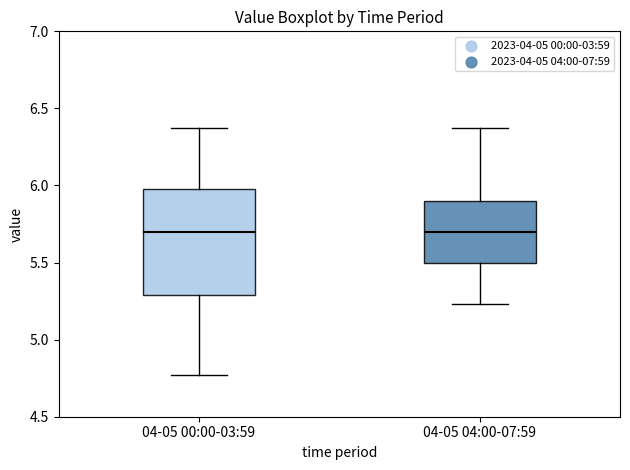

Reading left to right, read every box against the y-axis: the position of its median line, the range the box covers, and the ends of its whiskers. The values are not printed on the chart, so give them approximately, as read against the axis.

04-05 00:00-03:59: median 5.70, box 5.30 to 6.00, whiskers 4.75 to 6.35
04-05 04:00-07:59: median 5.70, box 5.50 to 5.90, whiskers 5.25 to 6.35